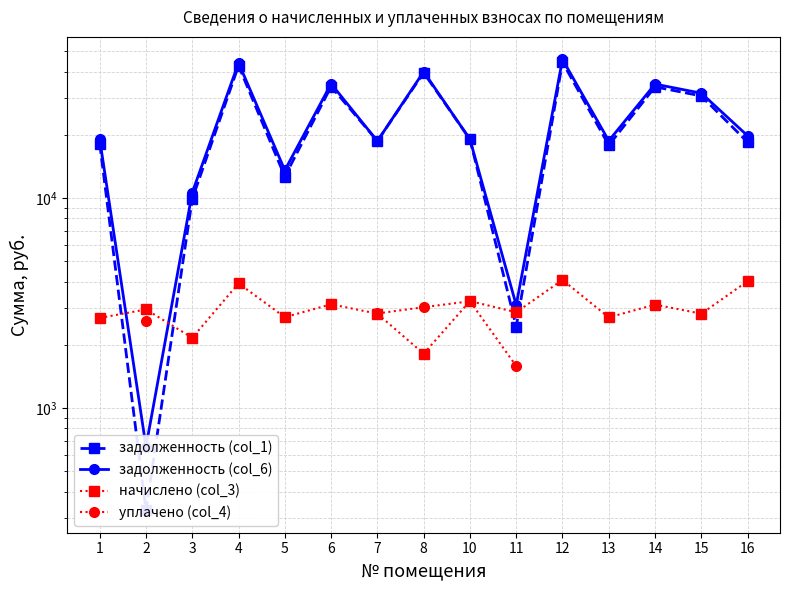

What are all the series names shown in the legend?

задолженность (col_1), задолженность (col_6), начислено (col_3), уплачено (col_4)